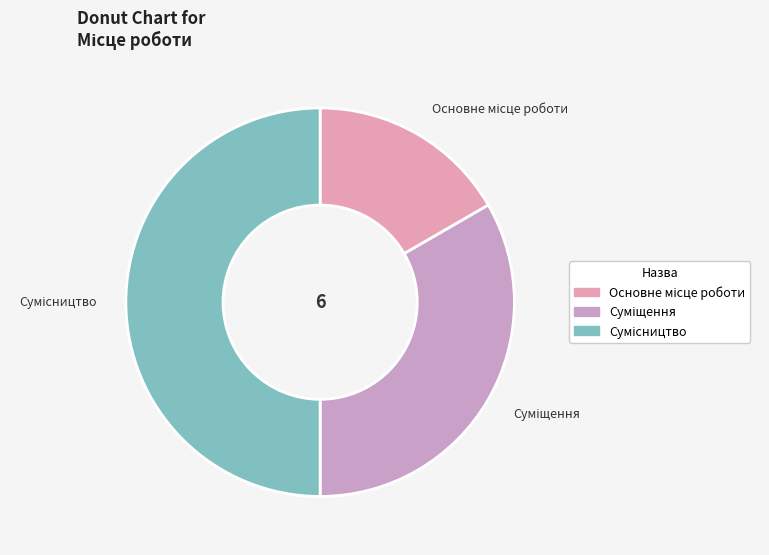

What portion of the pie excludes Основне місце роботи?

83.3%